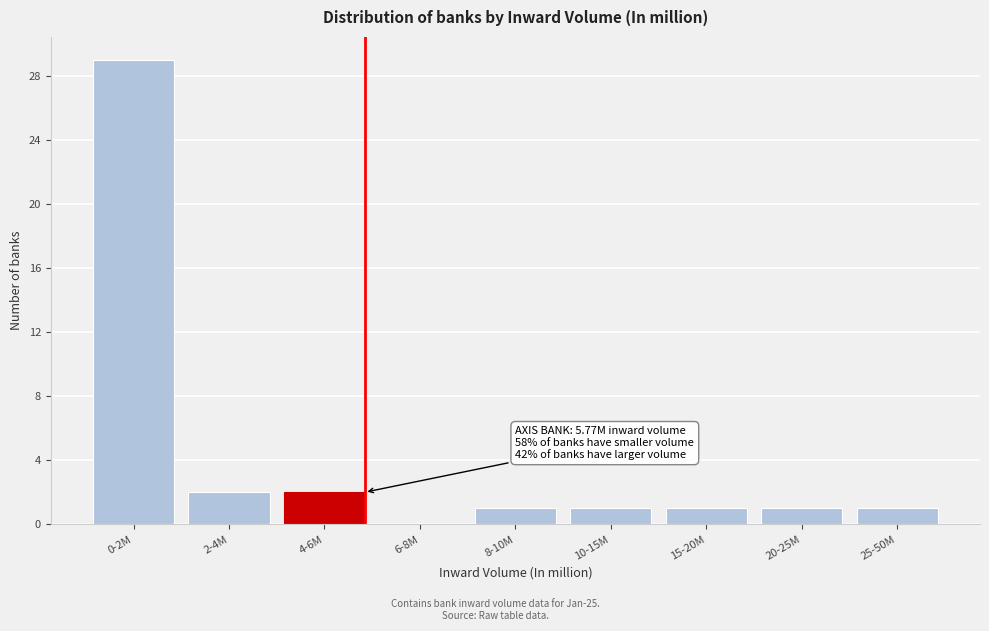

True or false: the data shows 1 at 20-25M.

True